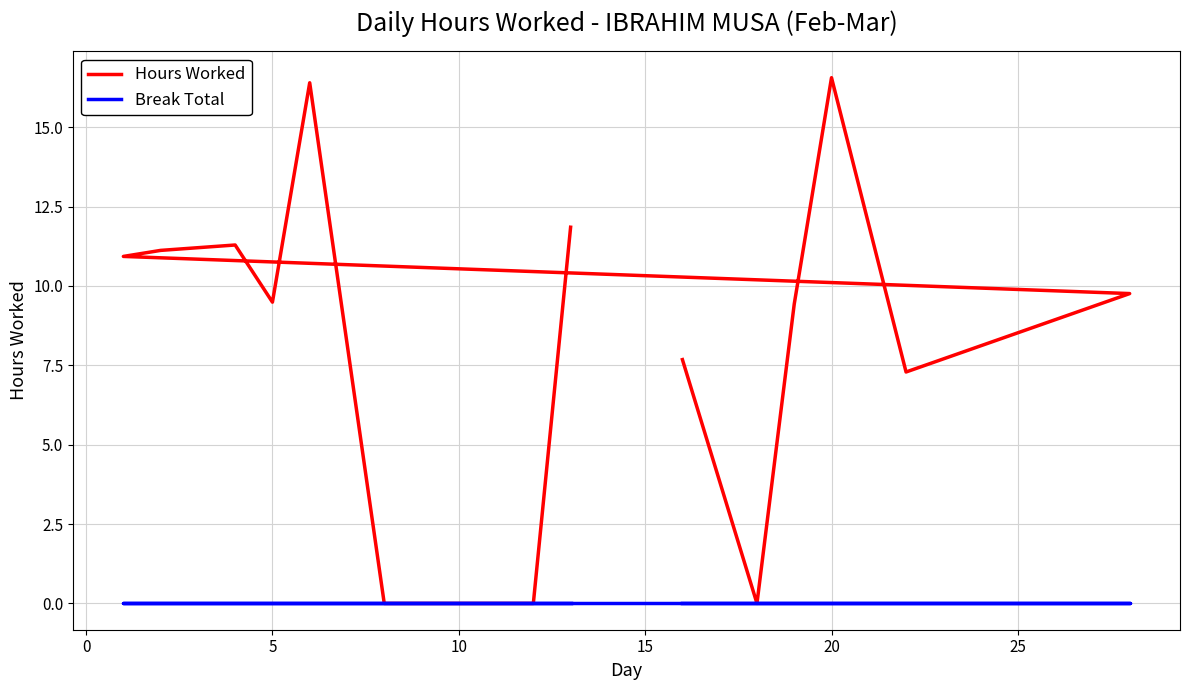

What are all the series names shown in the legend?

Hours Worked, Break Total